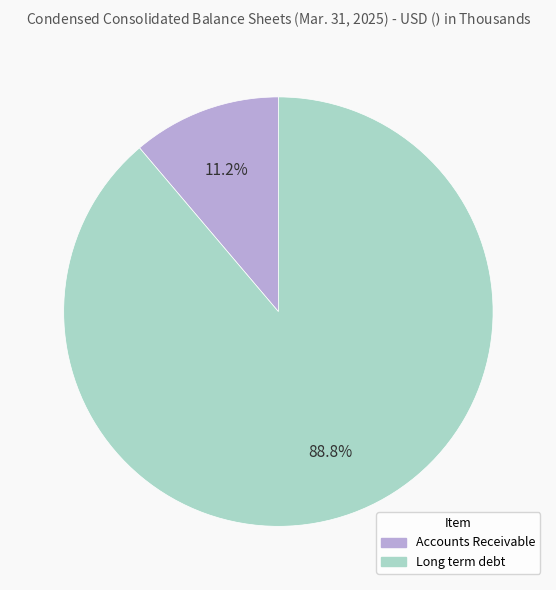

How much of the chart is everything except Accounts Receivable?

88.8%